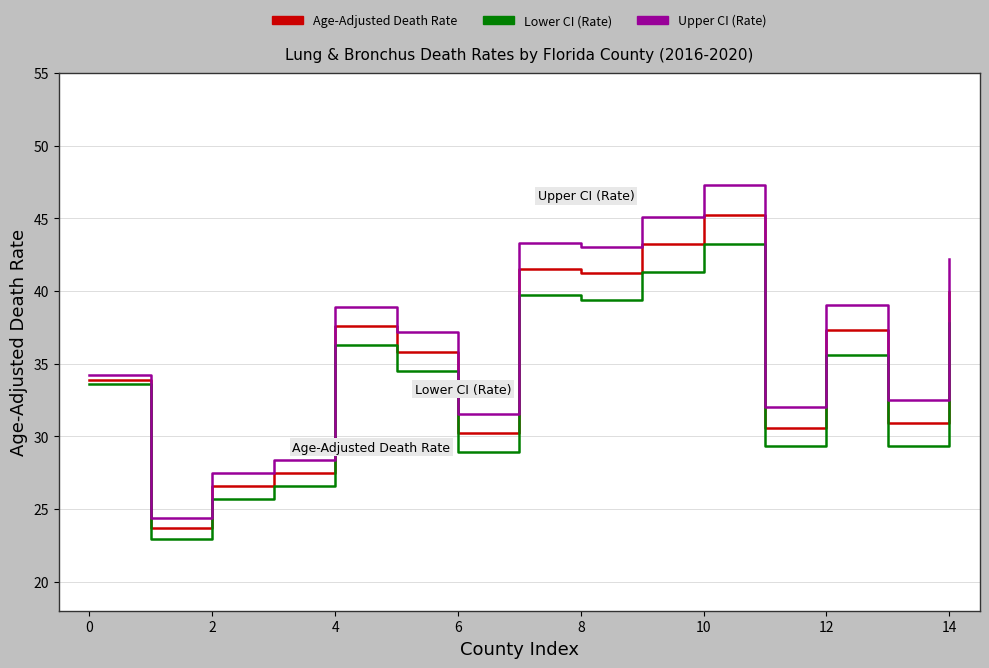

True or false: Age-Adjusted Death Rate and Lower CI (Rate) intersect in this chart.

False